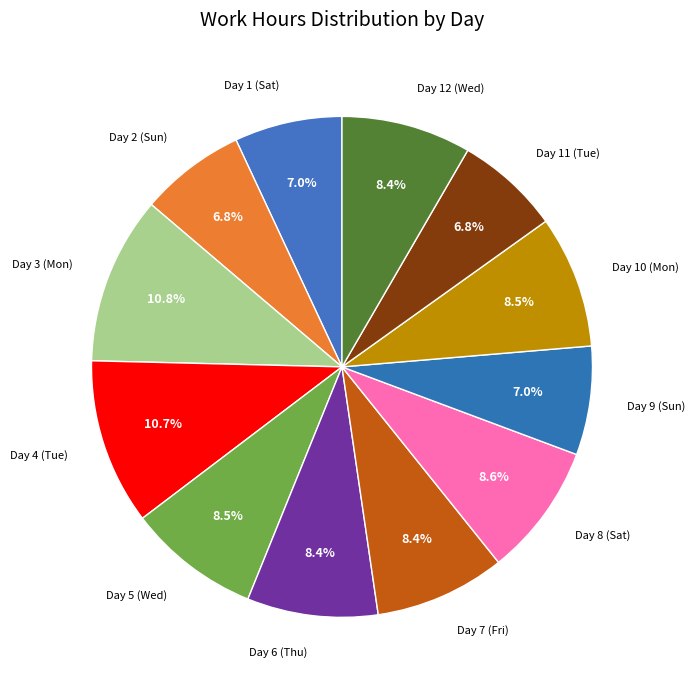

Rank the categories by value from highest to lowest.

Day 3 (Mon), Day 4 (Tue), Day 8 (Sat), Day 5 (Wed), Day 10 (Mon), Day 6 (Thu), Day 7 (Fri), Day 12 (Wed), Day 9 (Sun), Day 1 (Sat), Day 2 (Sun), Day 11 (Tue)